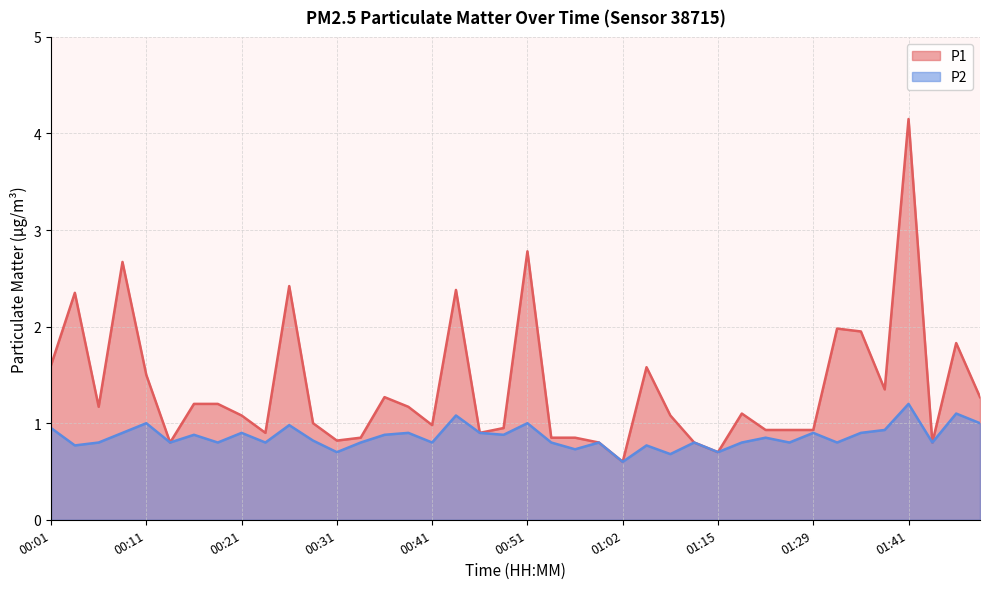

At how many categories does at least one series exceed 4?

1